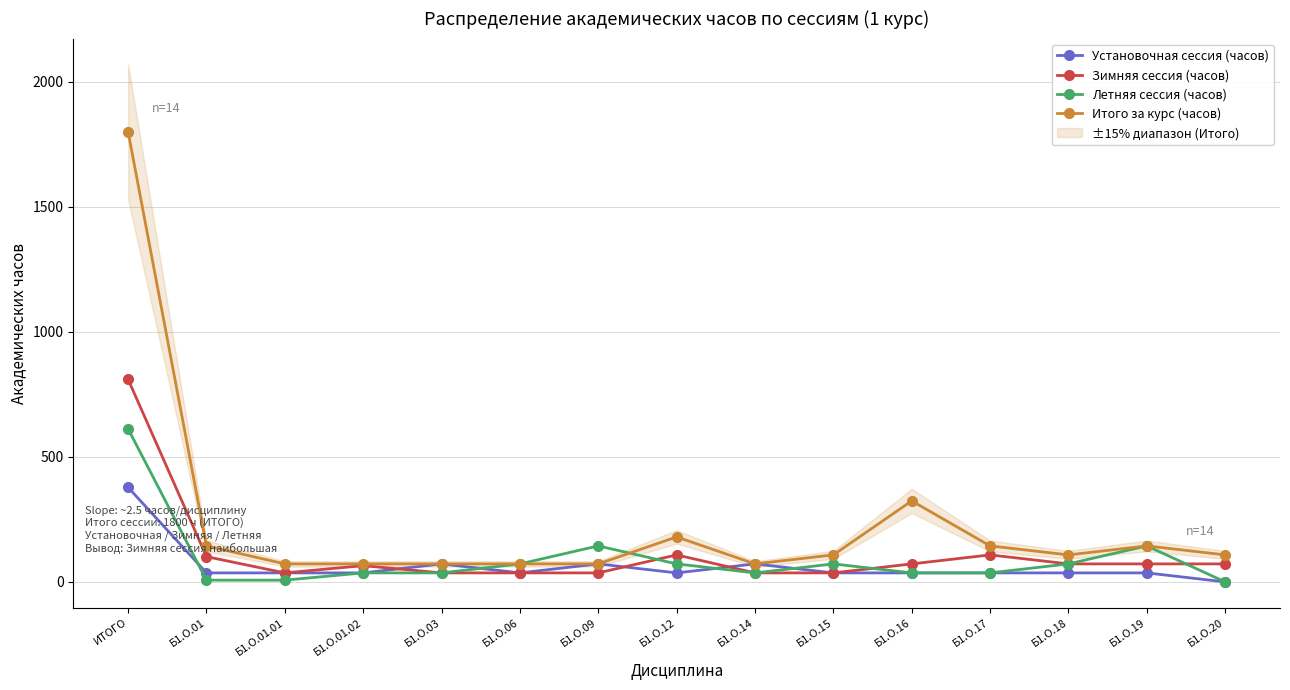

True or false: Зимняя сессия (часов) and Установочная сессия (часов) intersect in this chart.

True